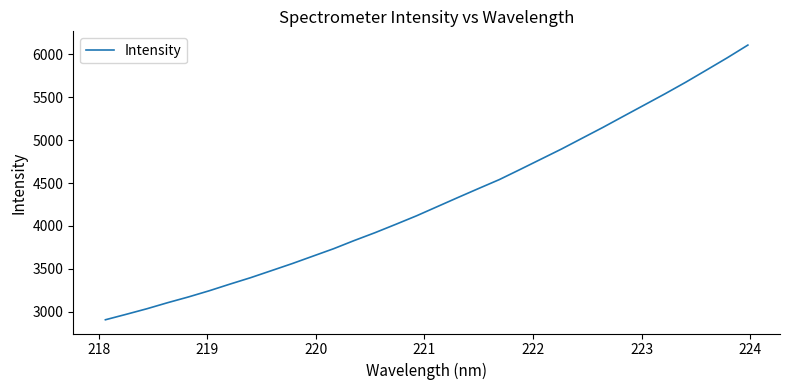

Count the number of data series in this chart.

1